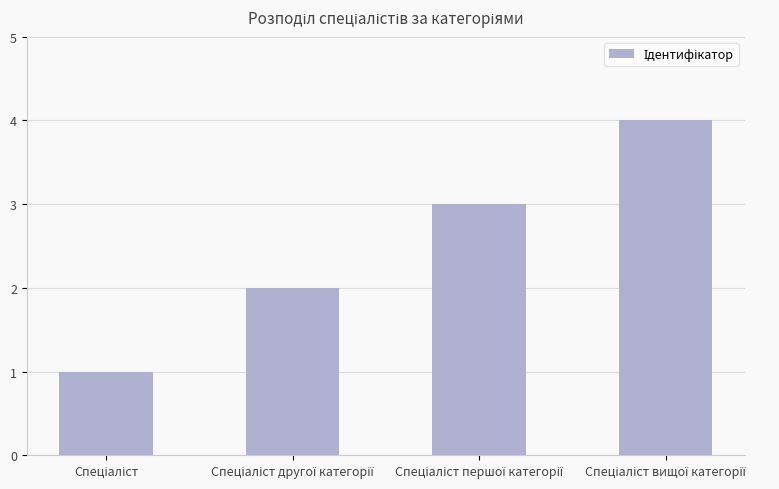

What is the maximum value shown in the chart?

4